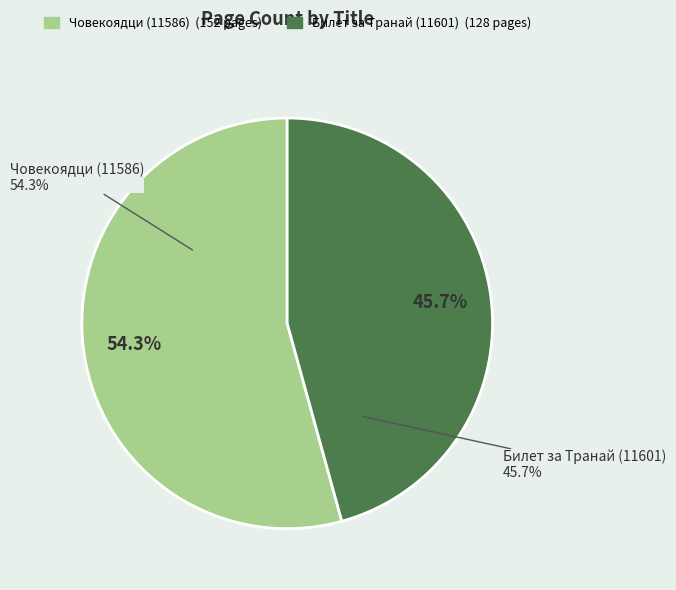

Count the number of slices in the pie.

2